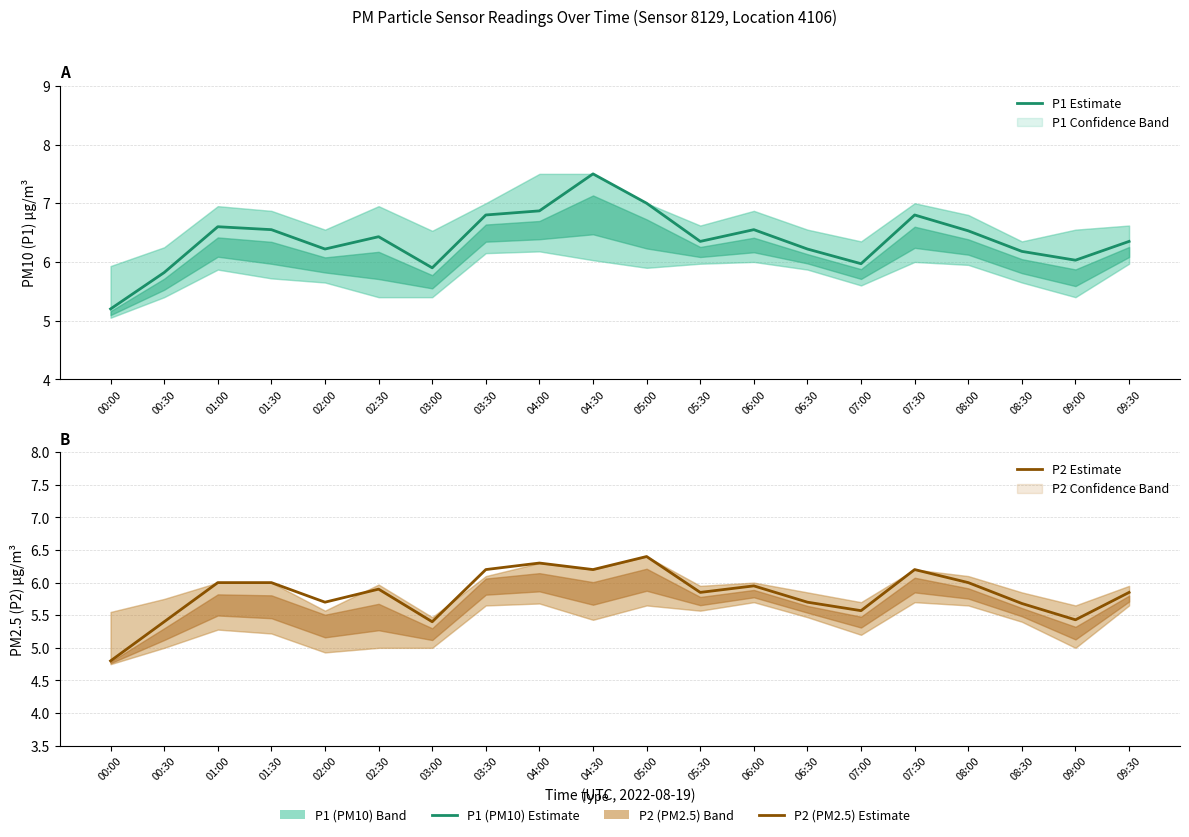

True or false: P2 Estimate has a value of 5.7 at 08:30.

True